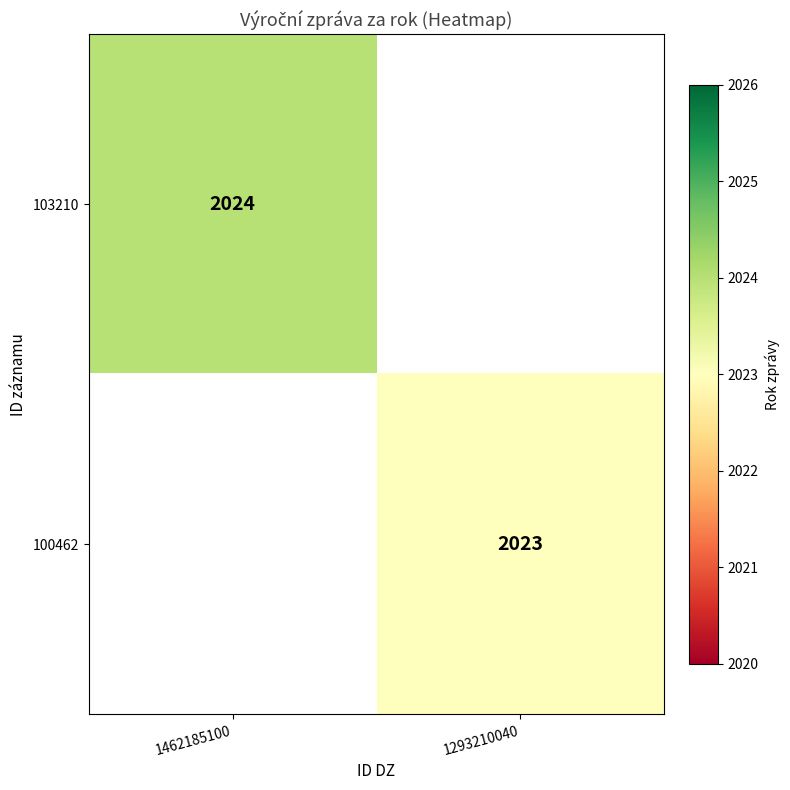

The 103210 series shows 1329.2 at 1462185100. True or false?

False